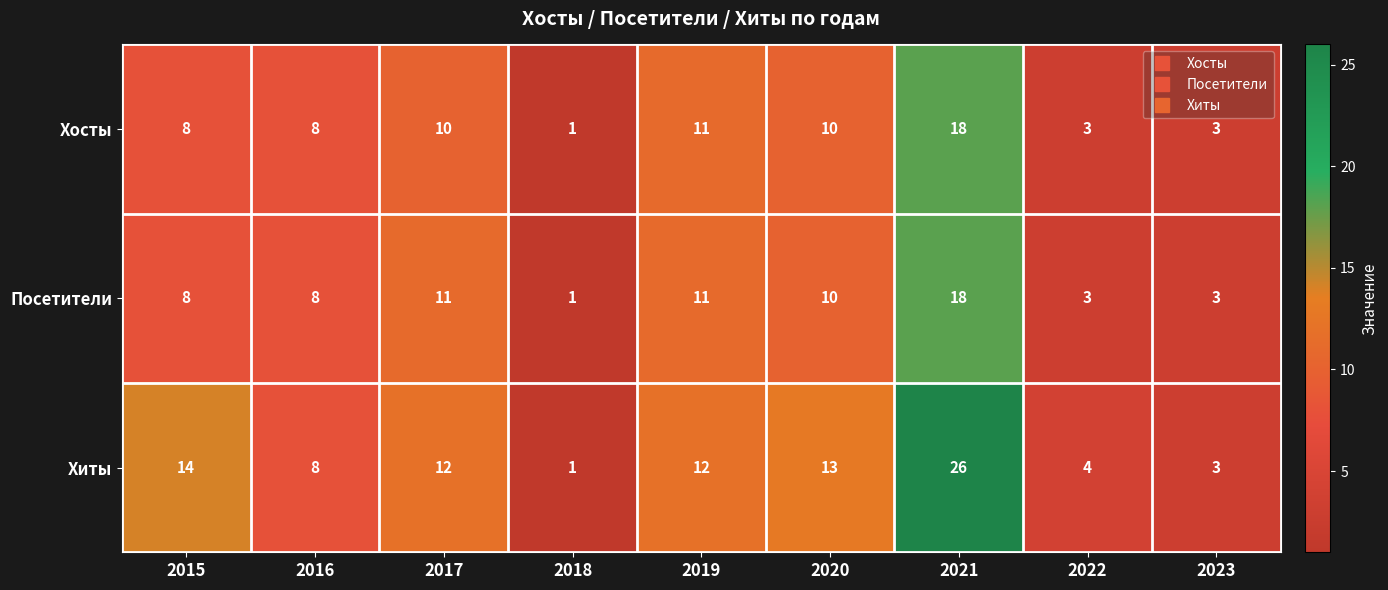

Reading right to left, extract all data points from this chart.

Хосты: 3	3	18	10	11	1	10	8	8
Посетители: 3	3	18	10	11	1	11	8	8
Хиты: 3	4	26	13	12	1	12	8	14